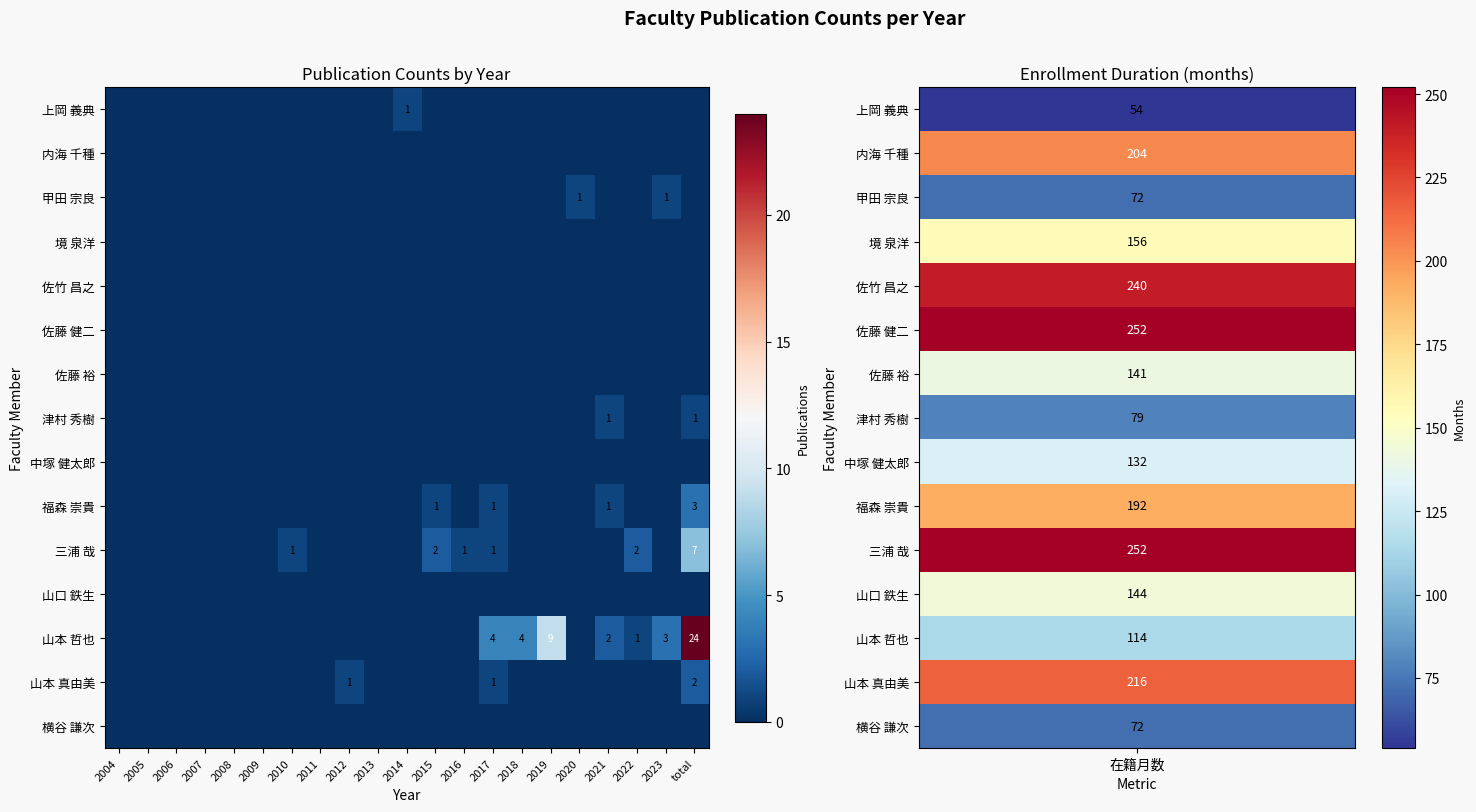

What is the maximum value for 山本 哲也?

24